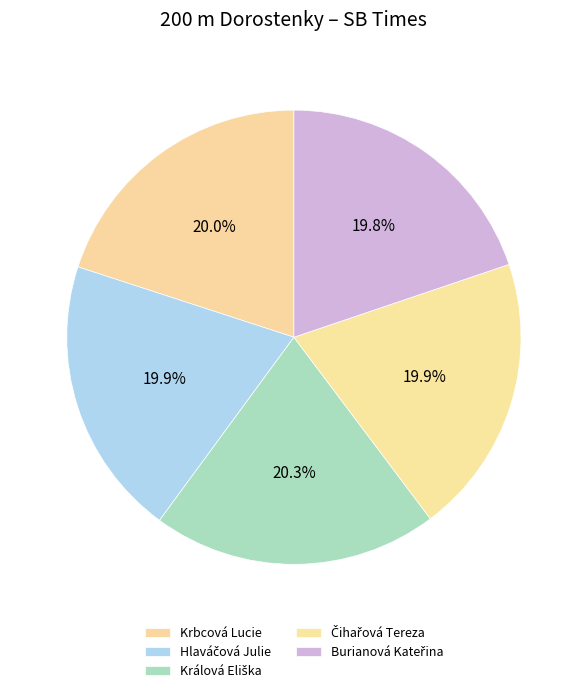

How many segments does this pie chart have?

5